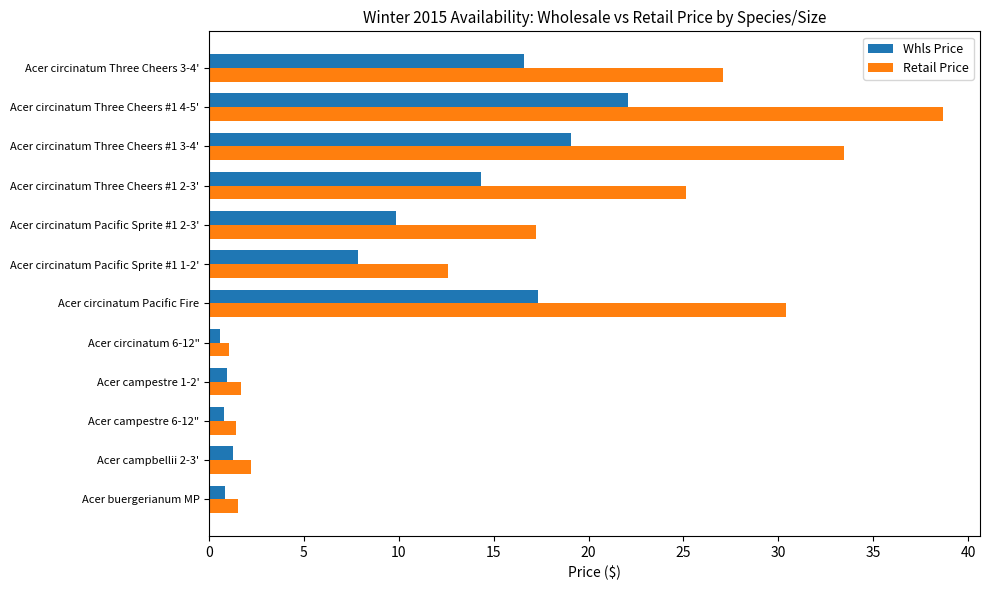

Between Acer circinatum Three Cheers #1 2-3' and Acer circinatum Three Cheers 3-4', which series saw the biggest shift?

Whls Price